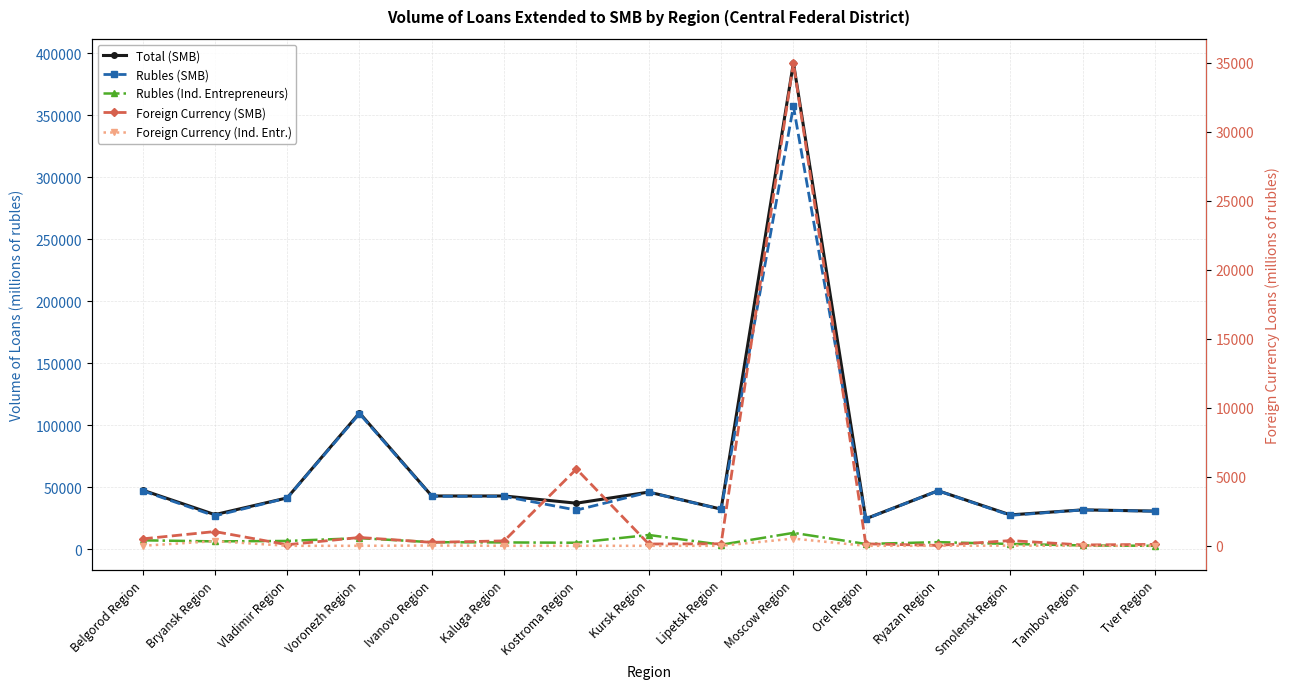

At which category does Total (SMB) reach its first local valley?

Bryansk Region